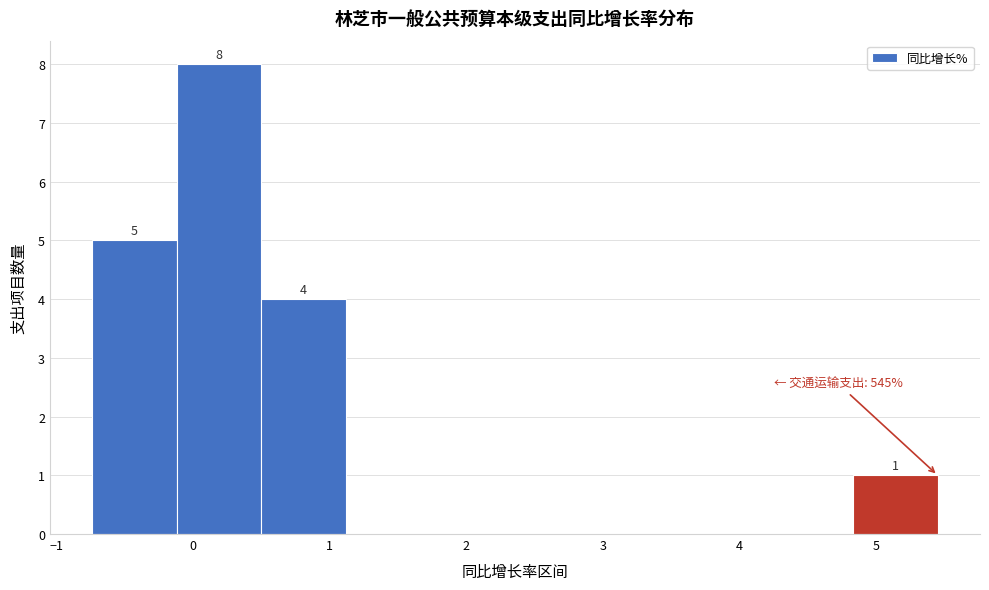

Which range on the x-axis has the tallest bar?

-0.1 to 0.5